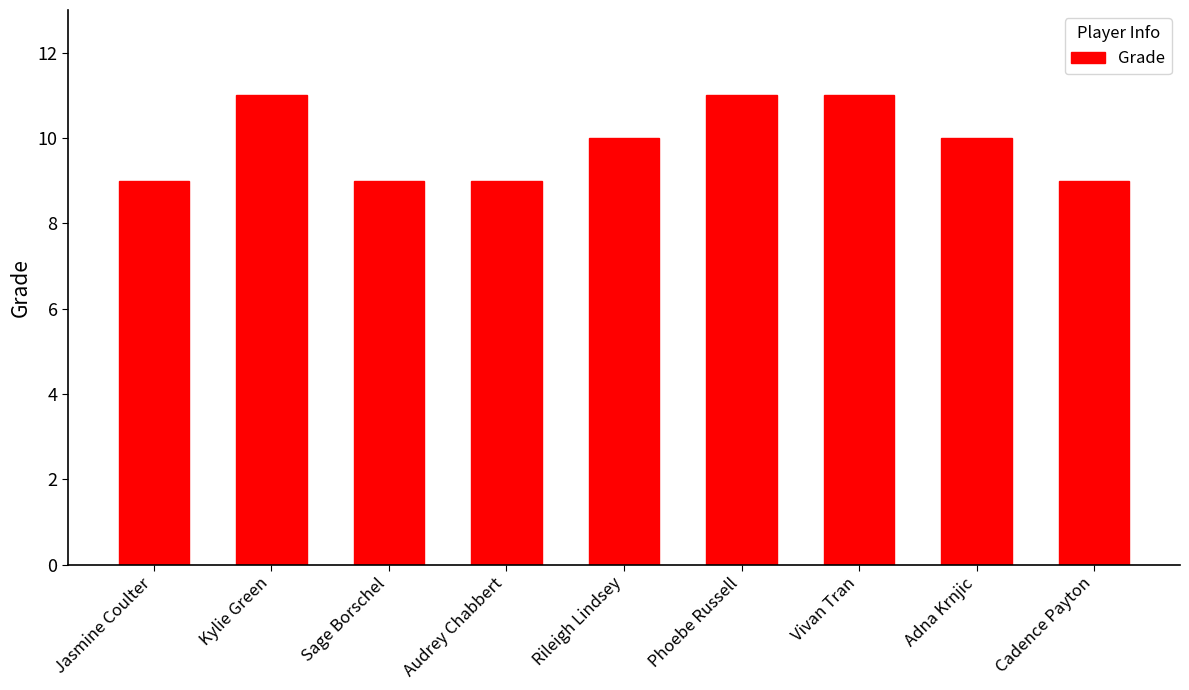

Where does the data first go above 10?

Kylie Green